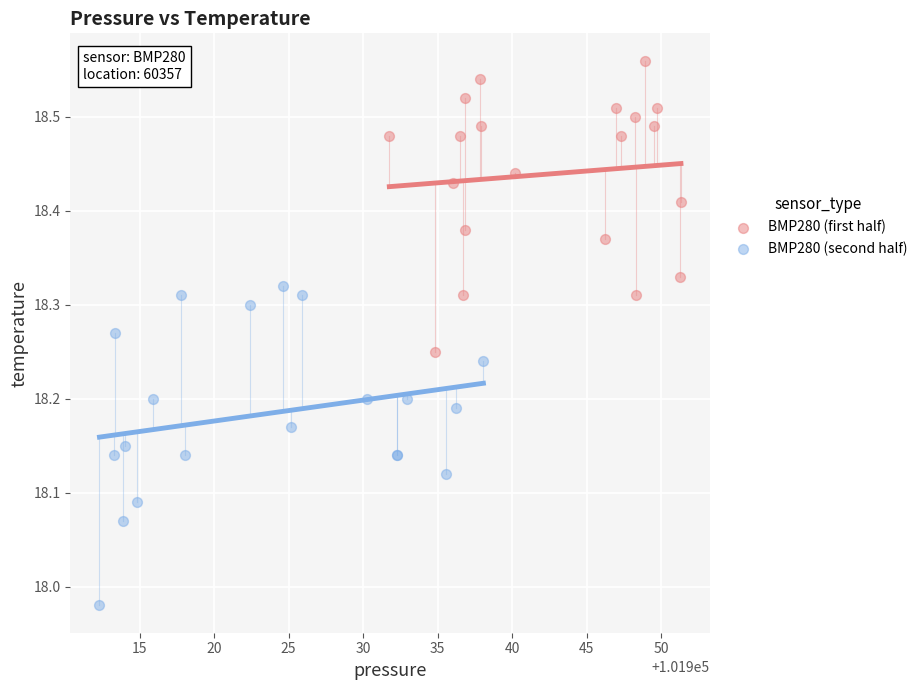

Which series contains the highest Y value?

BMP280 (first half)